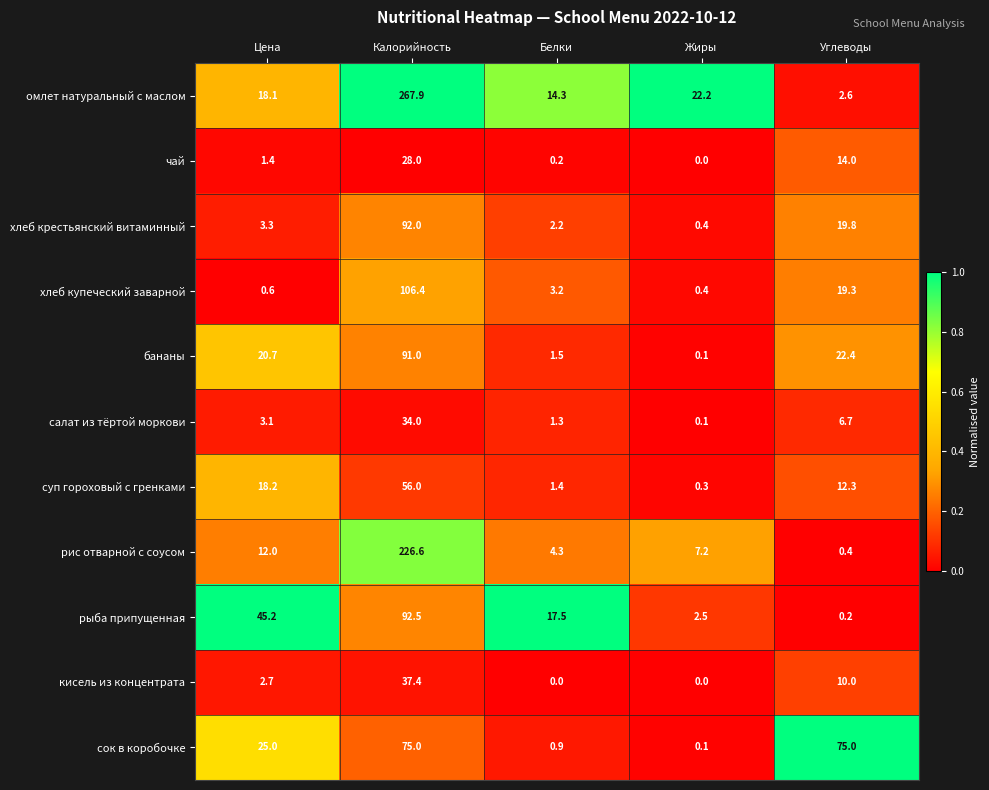

Read the омлет натуральный с маслом value at Углеводы.

2.6